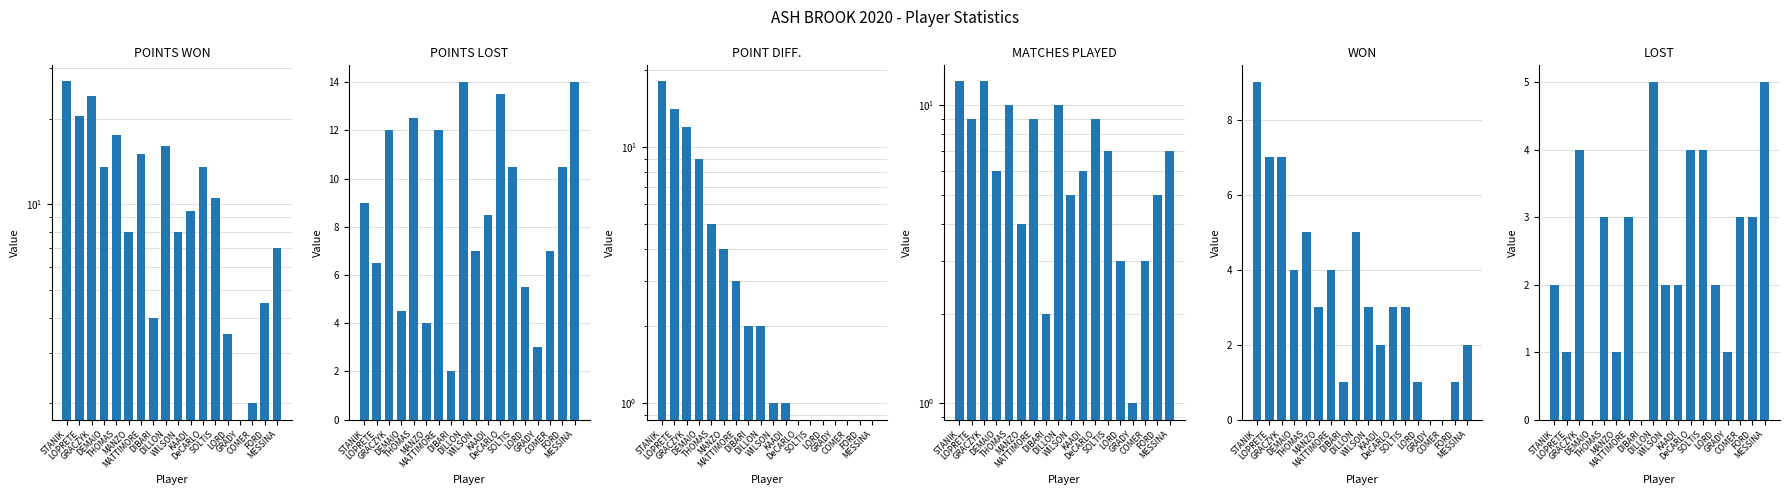

What is the difference between the highest and lowest values at KAADI?

8.5